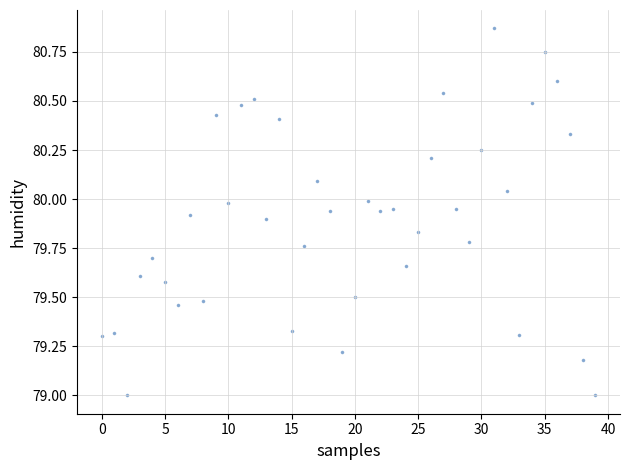

What is the range of Y values (max minus min)?

1.9